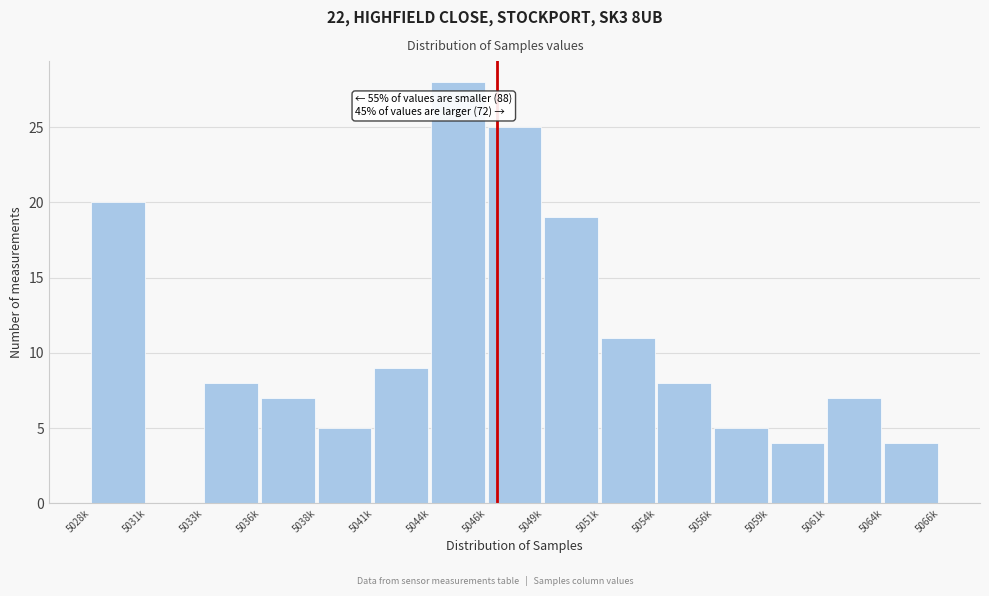

Reading left to right, extract all data points from this chart.

5028k=20	5031k=0	5033k=8	5036k=7	5038k=5	5041k=9	5044k=28	5046k=25	5049k=19	5051k=11	5054k=8	5056k=5	5059k=4	5061k=7	5064k=4